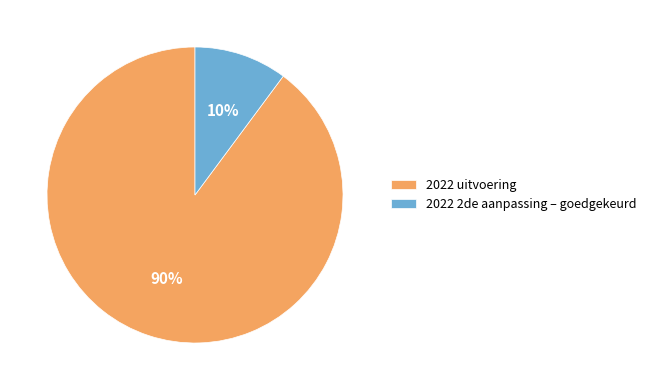

Is the sum of 2022 2de aanpassing – goedgekeurd and 2022 uitvoering greater than half?

Yes